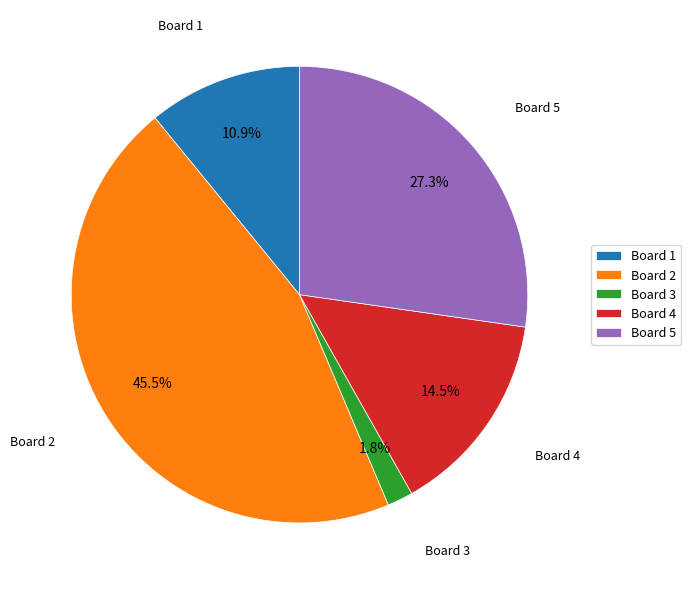

Approximately how many times larger is the value at Board 5 compared to Board 4?

1.9